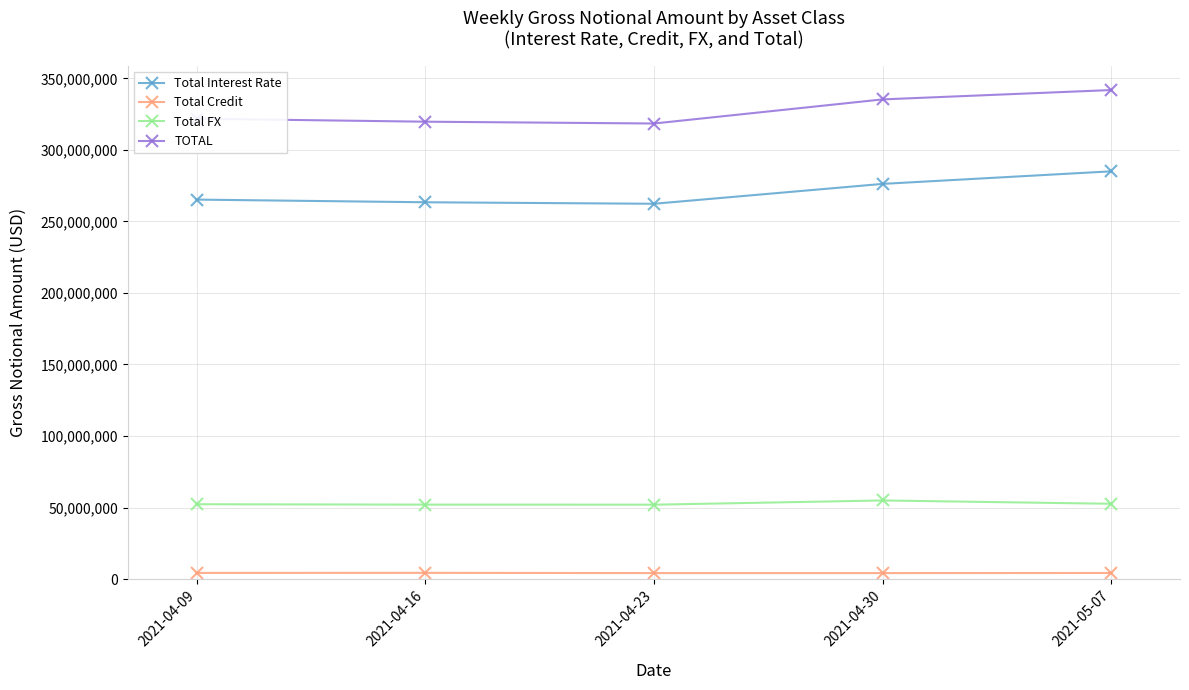

What is the difference between the maximum and minimum values in the Total Credit series?

172599